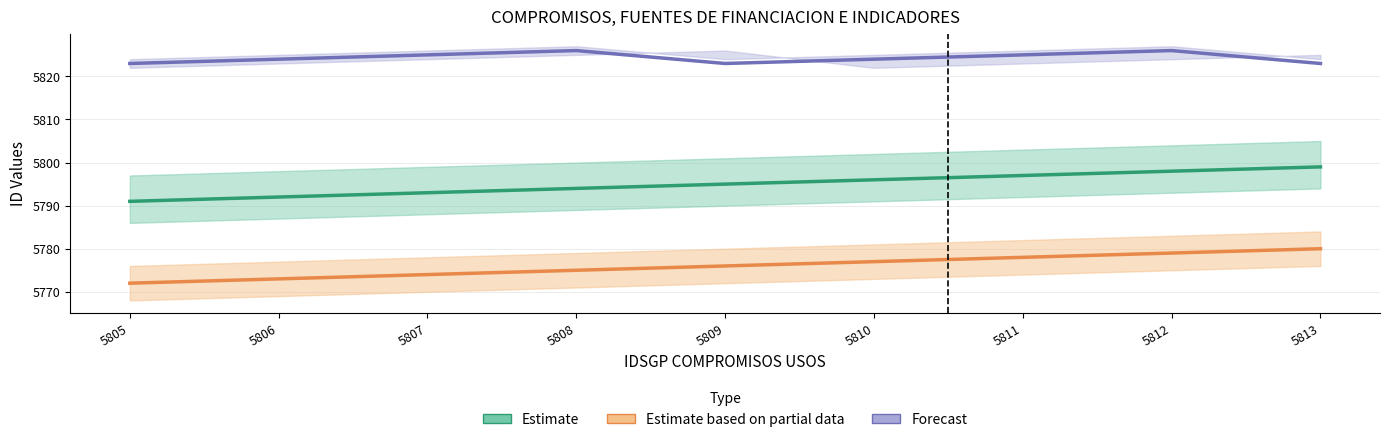

What is the greatest value displayed?

5826